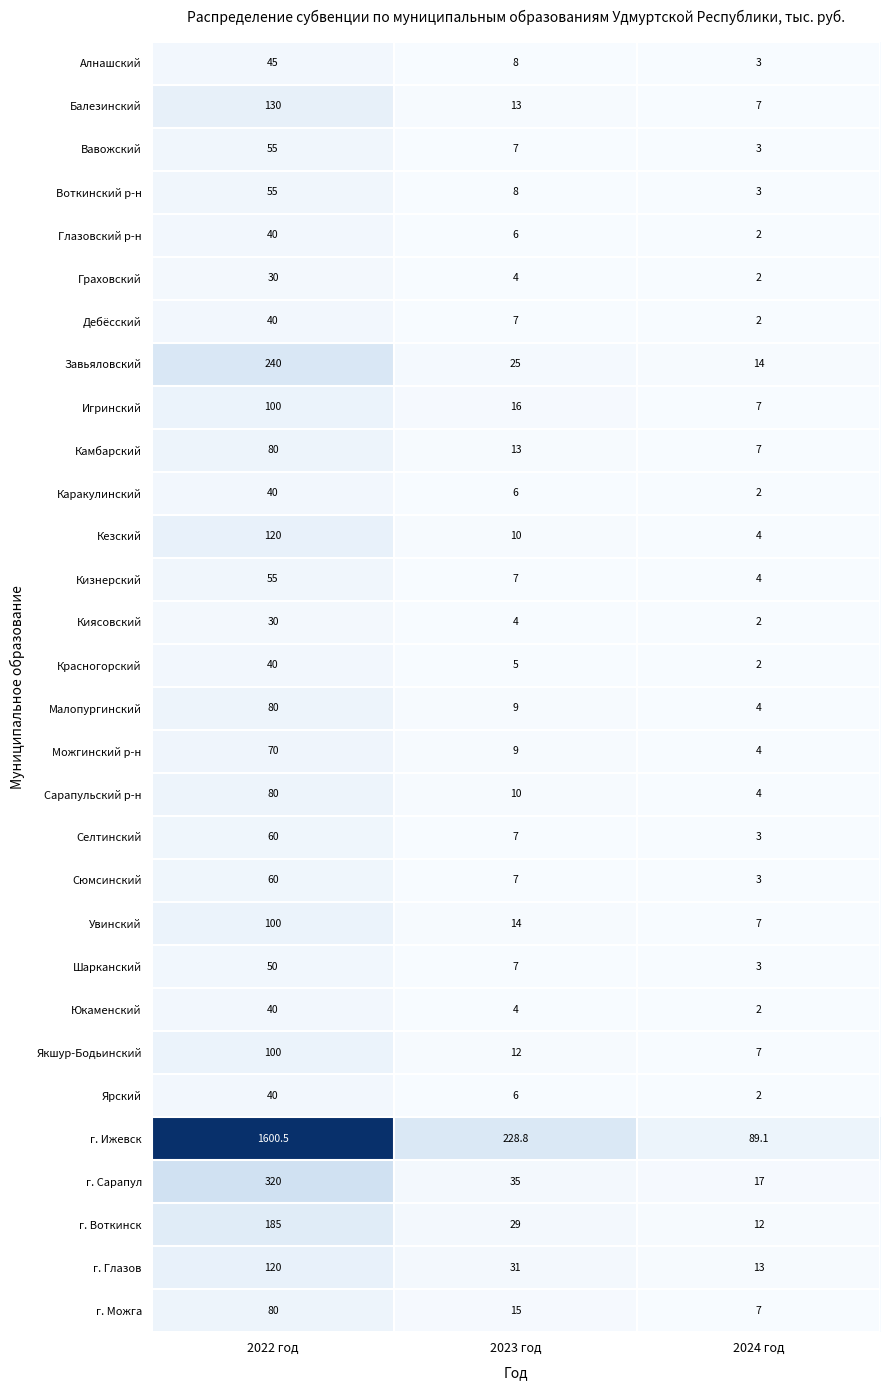

Which series has the largest total across all categories?

г. Ижевск